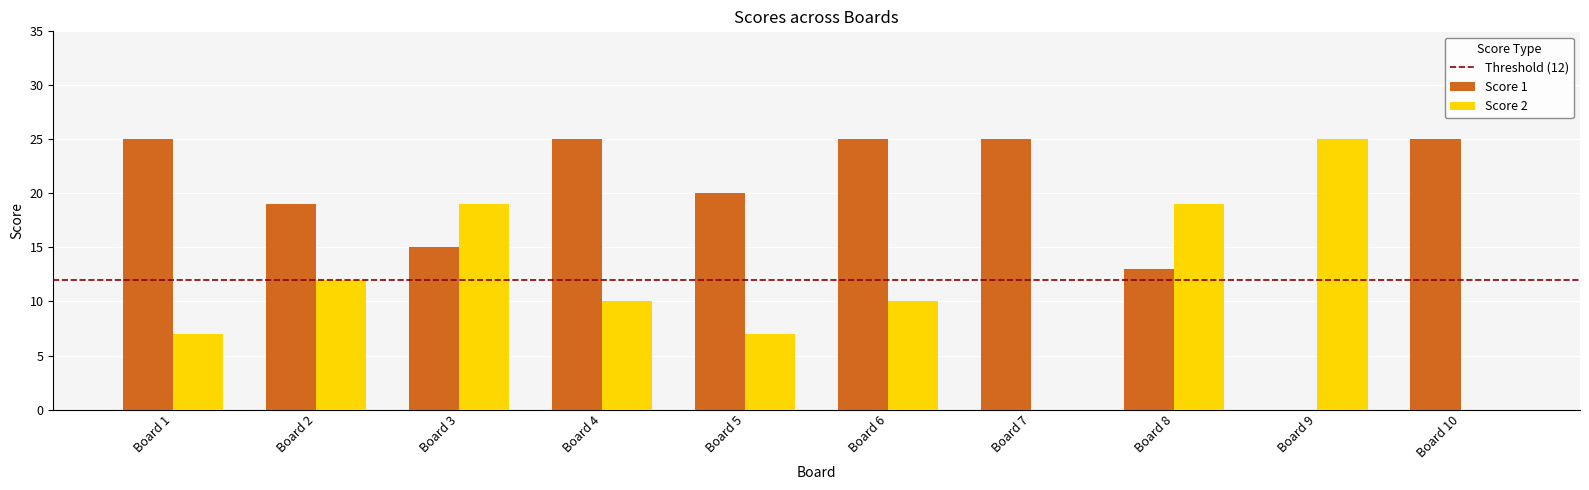

At which label does Score 2 reach its peak?

Board 9